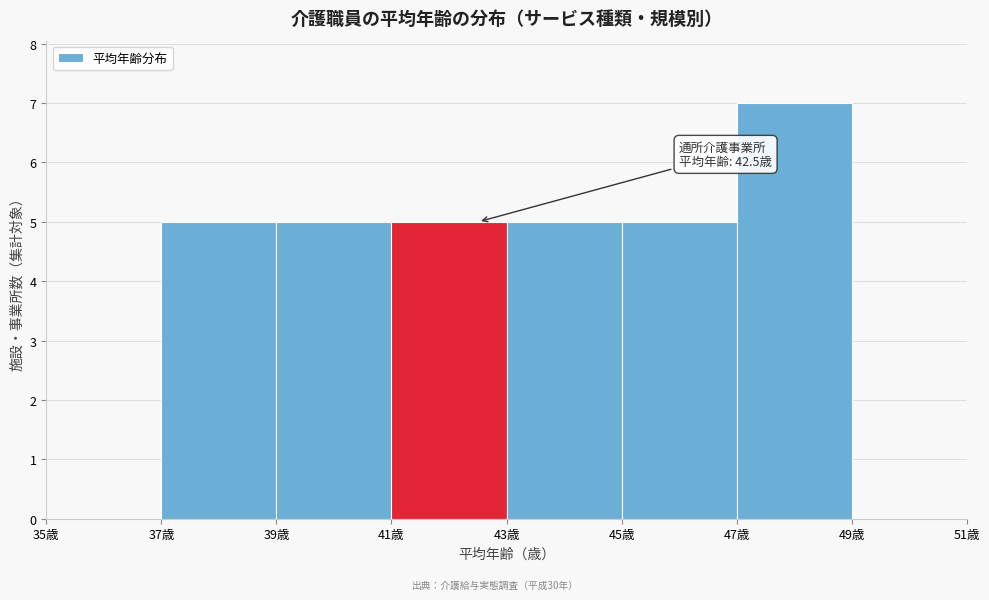

Over which range of the x-axis is the bar tallest?

47 to 49